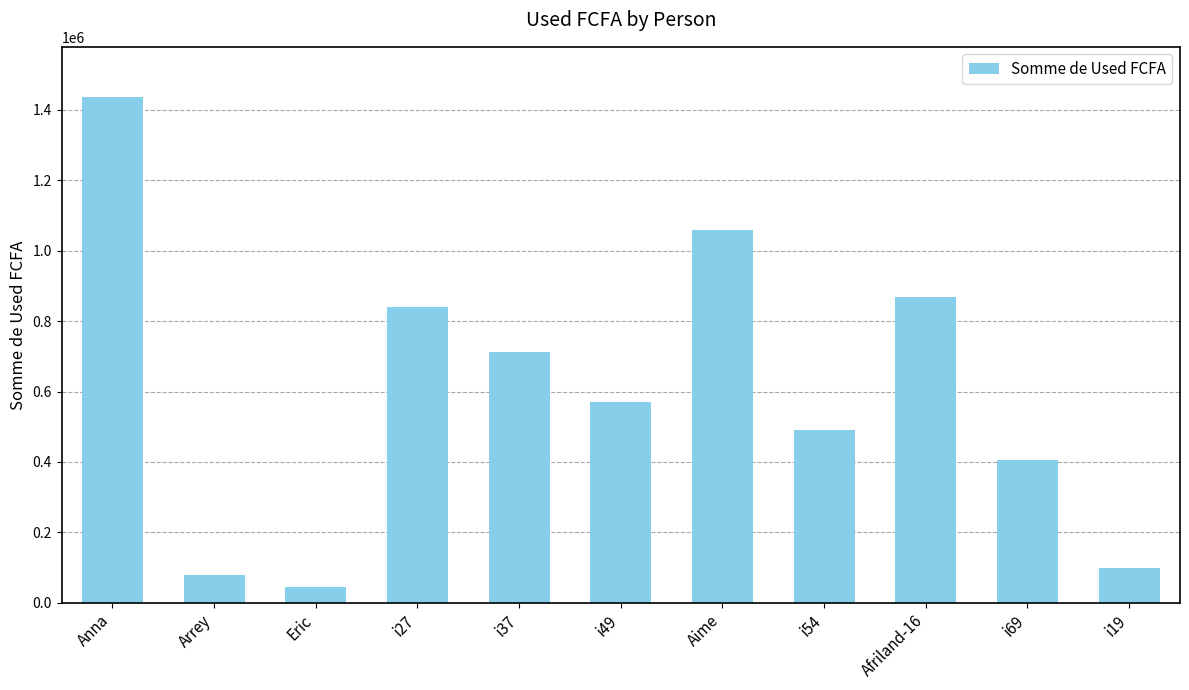

What is the change in value from Arrey to i54?

+411350